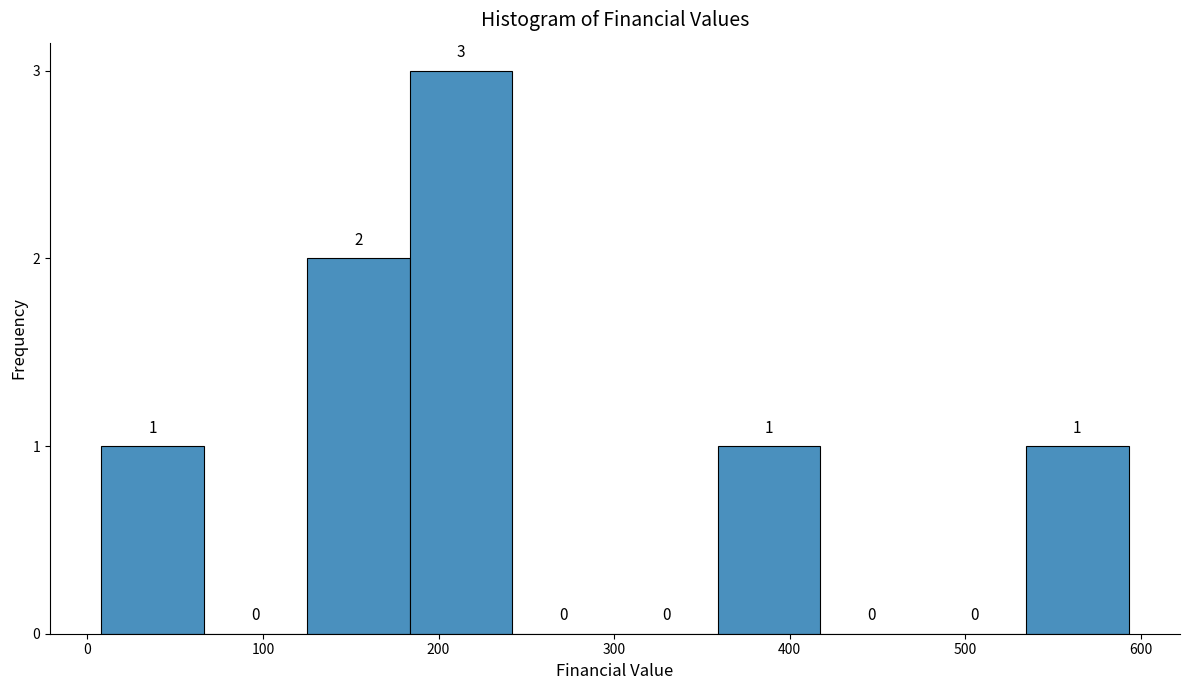

How tall is the bar that spans 530 to 590 on the x-axis? The bar edges are not printed on the chart, so give them approximately, as read against the axis.

1